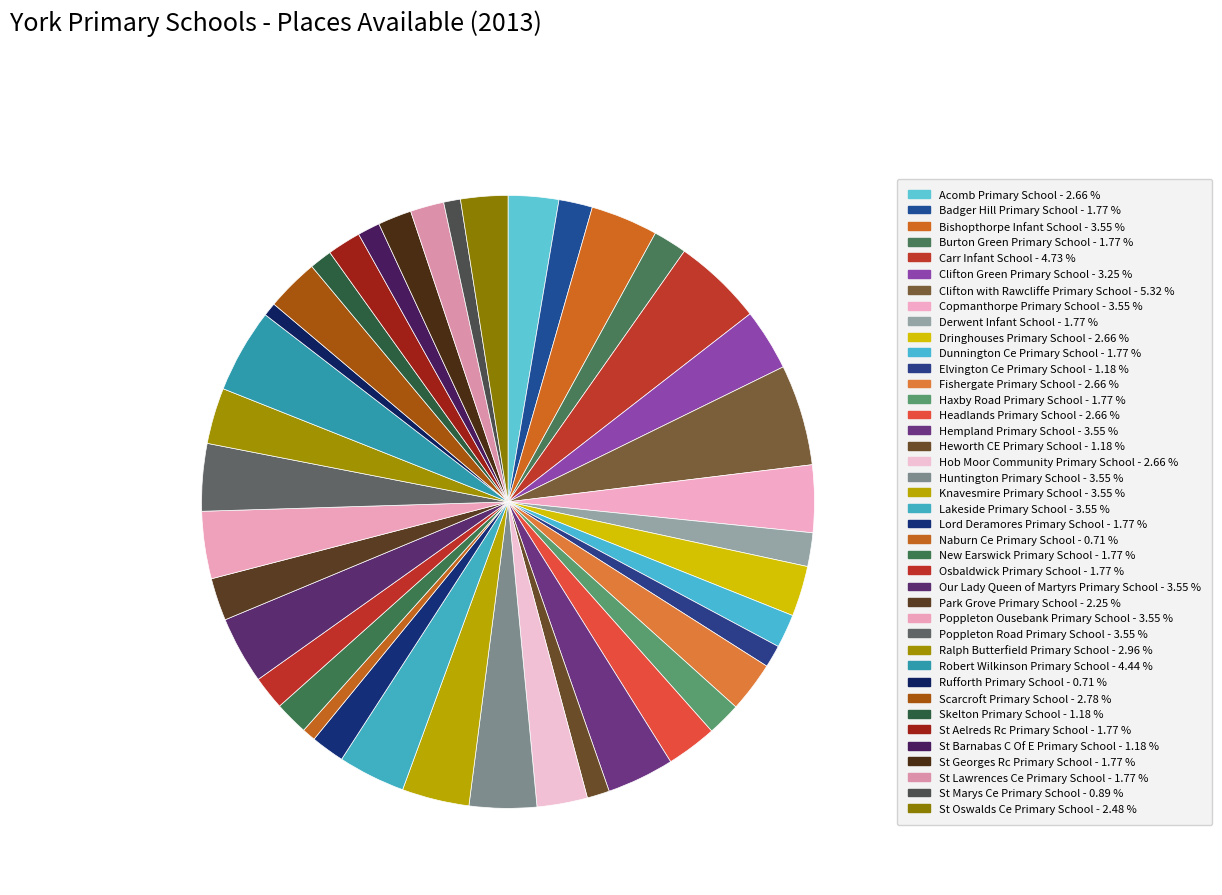

To the nearest percent, what portion does St Oswalds Ce Primary School represent?

2%